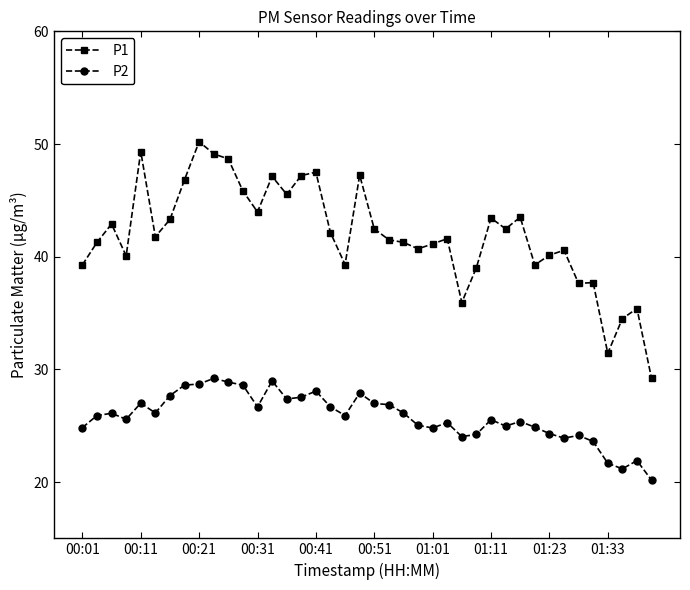

How many series are shown in this chart?

2